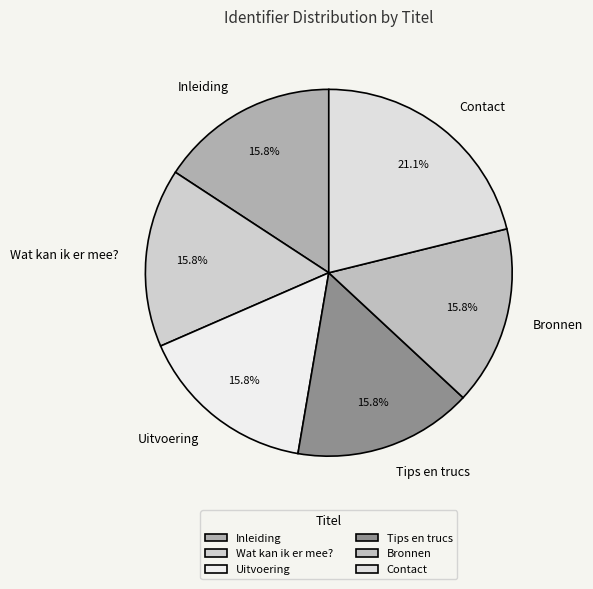

How many segments does this pie chart have?

6